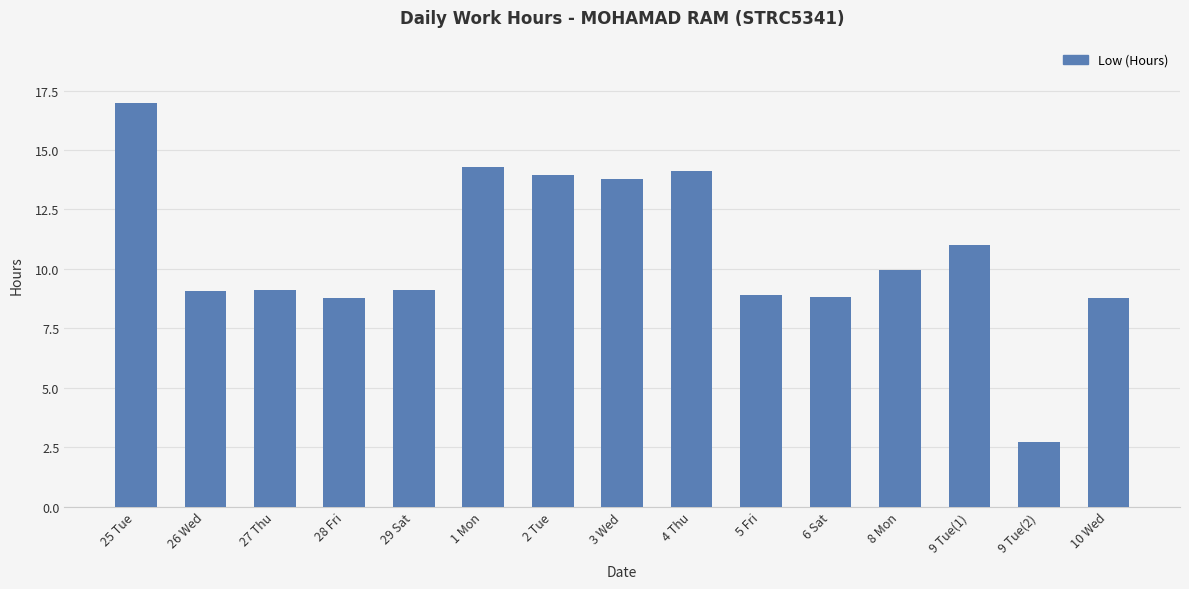

The chart shows a value of 25.3 at 25 Tue. True or false?

False